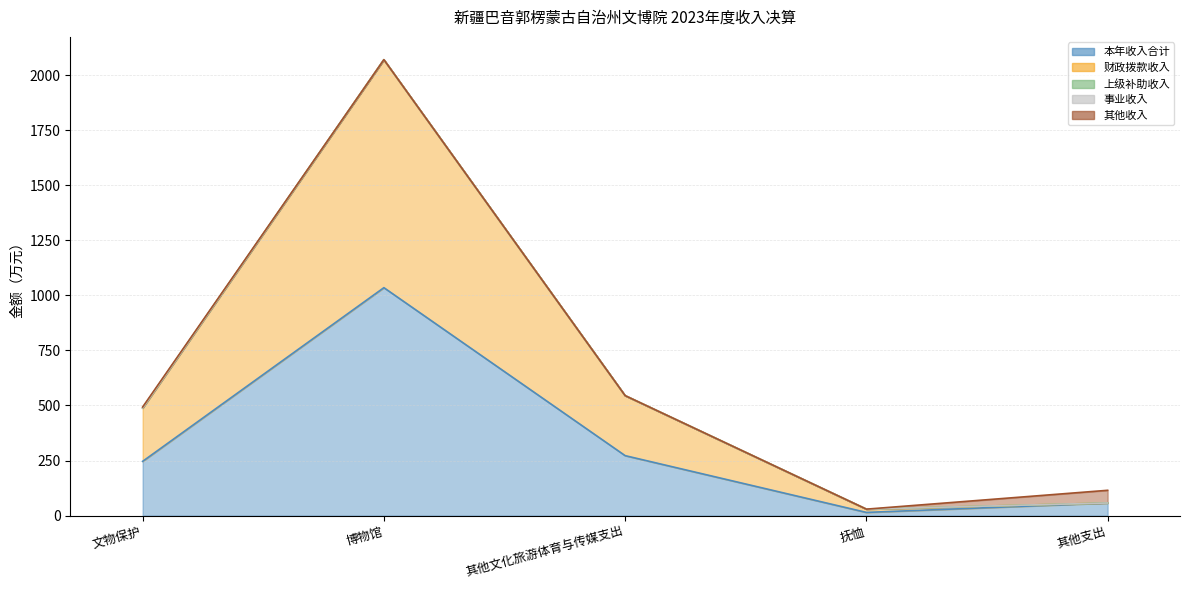

True or false: 本年收入合计 and 上级补助收入 cross at least once.

False